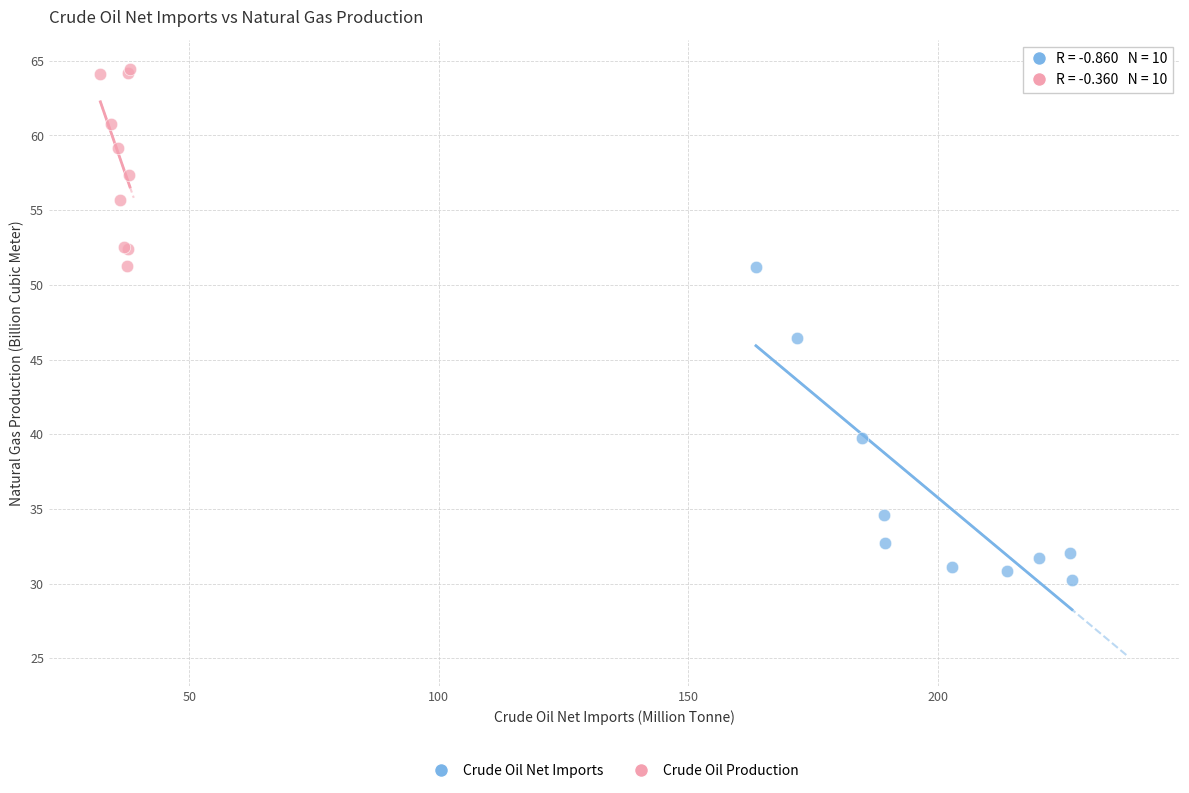

Which series has the widest spread of Y values?

Crude Oil Net Imports